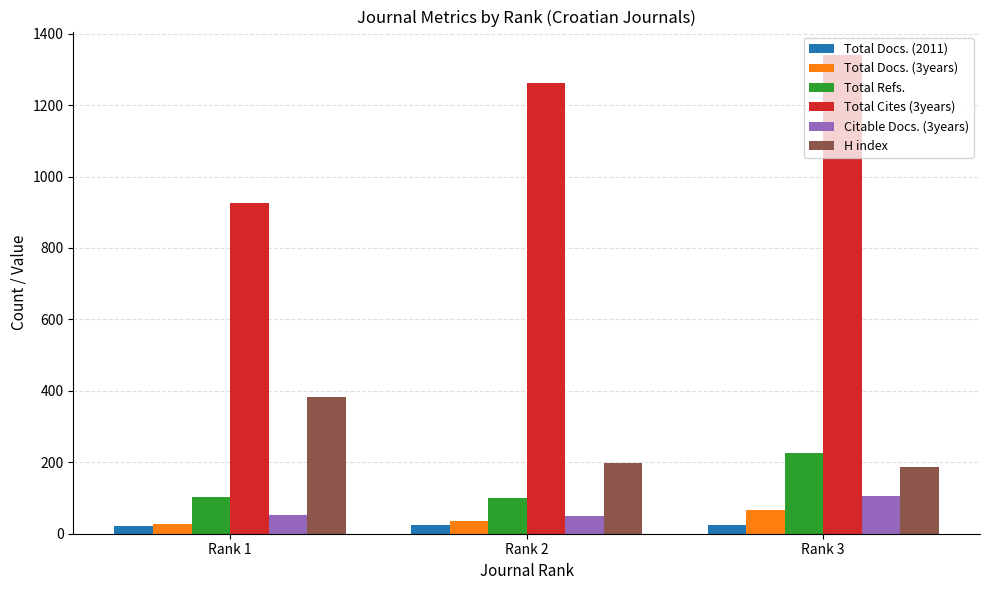

At which label does Total Cites (3years) reach its peak?

Rank 3